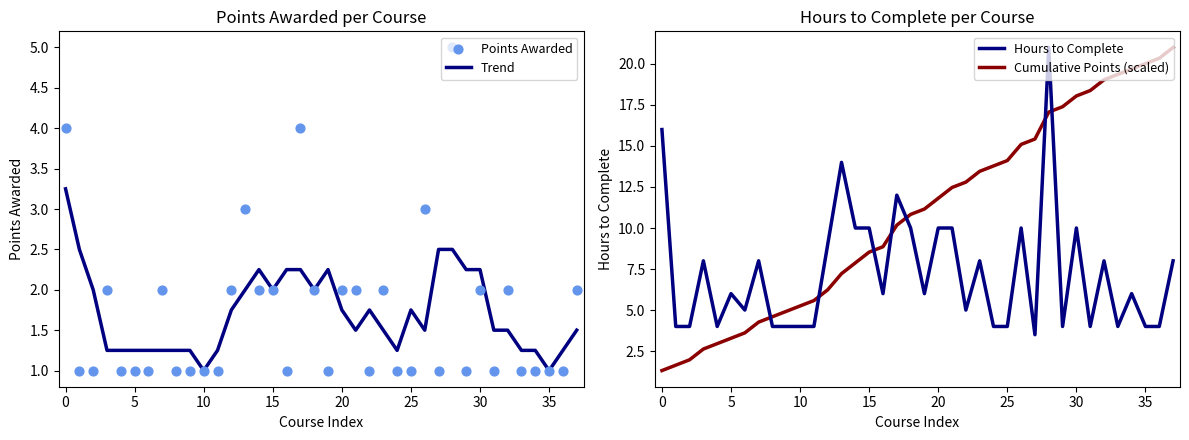

Which series has the largest total across all categories?

Cumulative Points (scaled)